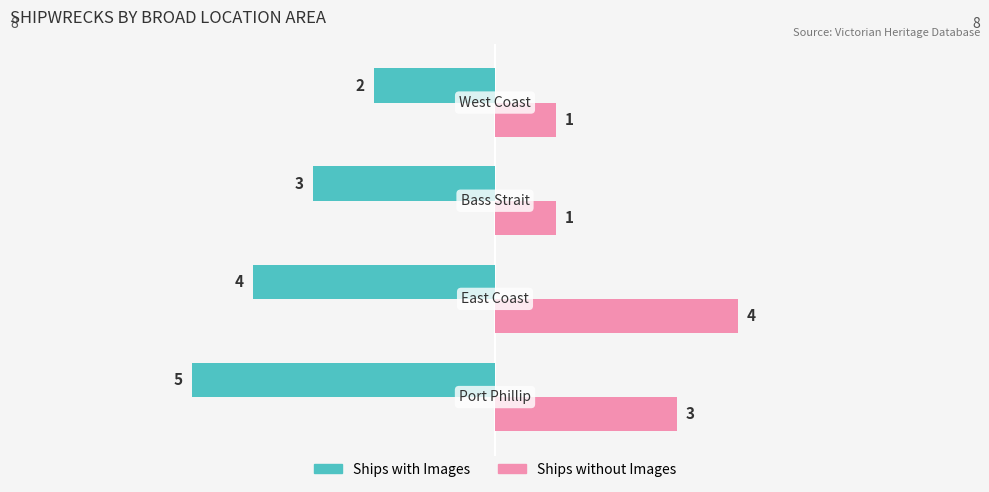

How many data points in Ships without Images are less than 3?

2